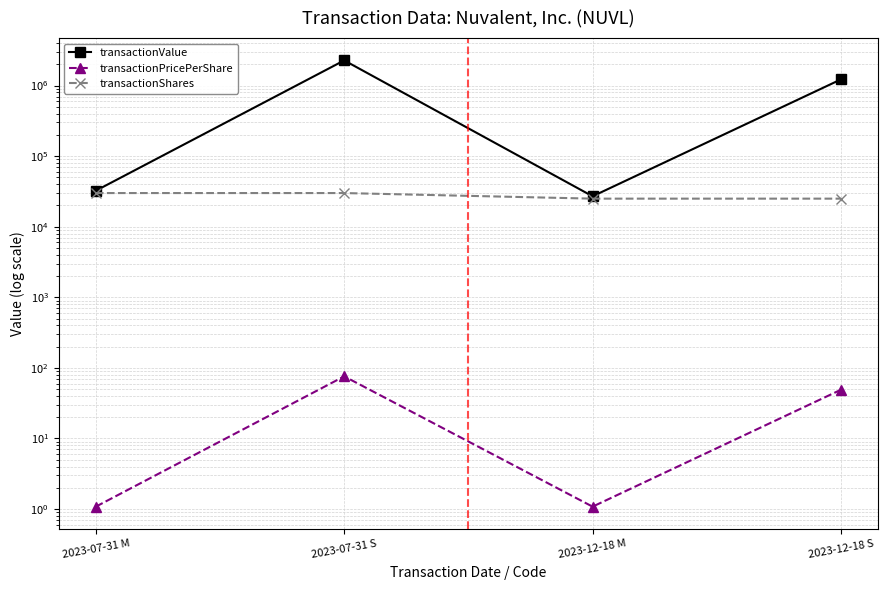

Reading left to right, transcribe all the data shown in this chart.

transactionValue: 2023-07-31 M=32400.0	2023-07-31 S=2274600.0	2023-12-18 M=27000.0	2023-12-18 S=1224796.0
transactionPricePerShare: 2023-07-31 M=1.1	2023-07-31 S=75.8	2023-12-18 M=1.1	2023-12-18 S=49.0
transactionShares: 2023-07-31 M=30000.0	2023-07-31 S=30000.0	2023-12-18 M=25000.0	2023-12-18 S=25000.0